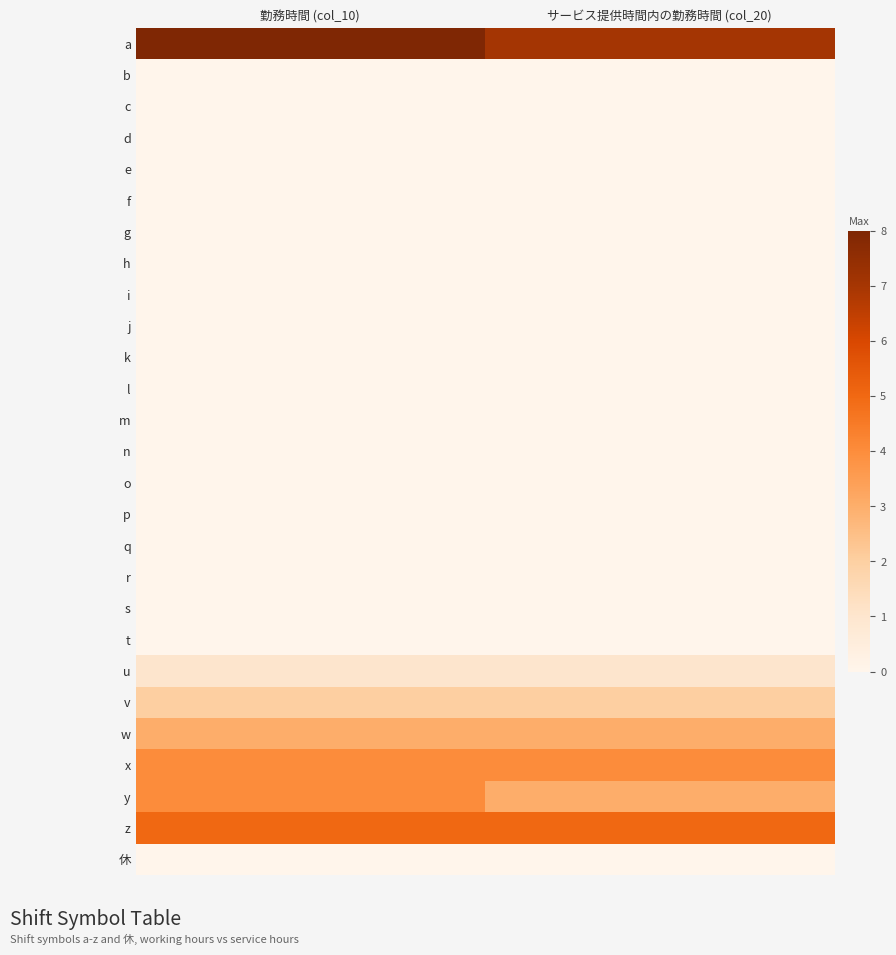

Reading right to left, transcribe all the data shown in this chart.

a: サービス提供時間内の勤務時間 (col_20)=7	勤務時間 (col_10)=8
b: サービス提供時間内の勤務時間 (col_20)=0	勤務時間 (col_10)=0
c: サービス提供時間内の勤務時間 (col_20)=0	勤務時間 (col_10)=0
d: サービス提供時間内の勤務時間 (col_20)=0	勤務時間 (col_10)=0
e: サービス提供時間内の勤務時間 (col_20)=0	勤務時間 (col_10)=0
f: サービス提供時間内の勤務時間 (col_20)=0	勤務時間 (col_10)=0
g: サービス提供時間内の勤務時間 (col_20)=0	勤務時間 (col_10)=0
h: サービス提供時間内の勤務時間 (col_20)=0	勤務時間 (col_10)=0
i: サービス提供時間内の勤務時間 (col_20)=0	勤務時間 (col_10)=0
j: サービス提供時間内の勤務時間 (col_20)=0	勤務時間 (col_10)=0
k: サービス提供時間内の勤務時間 (col_20)=0	勤務時間 (col_10)=0
l: サービス提供時間内の勤務時間 (col_20)=0	勤務時間 (col_10)=0
m: サービス提供時間内の勤務時間 (col_20)=0	勤務時間 (col_10)=0
n: サービス提供時間内の勤務時間 (col_20)=0	勤務時間 (col_10)=0
o: サービス提供時間内の勤務時間 (col_20)=0	勤務時間 (col_10)=0
p: サービス提供時間内の勤務時間 (col_20)=0	勤務時間 (col_10)=0
q: サービス提供時間内の勤務時間 (col_20)=0	勤務時間 (col_10)=0
r: サービス提供時間内の勤務時間 (col_20)=0	勤務時間 (col_10)=0
s: サービス提供時間内の勤務時間 (col_20)=0	勤務時間 (col_10)=0
t: サービス提供時間内の勤務時間 (col_20)=0	勤務時間 (col_10)=0
u: サービス提供時間内の勤務時間 (col_20)=1	勤務時間 (col_10)=1
v: サービス提供時間内の勤務時間 (col_20)=2	勤務時間 (col_10)=2
w: サービス提供時間内の勤務時間 (col_20)=3	勤務時間 (col_10)=3
x: サービス提供時間内の勤務時間 (col_20)=4	勤務時間 (col_10)=4
y: サービス提供時間内の勤務時間 (col_20)=3	勤務時間 (col_10)=4
z: サービス提供時間内の勤務時間 (col_20)=5	勤務時間 (col_10)=5
休: サービス提供時間内の勤務時間 (col_20)=0	勤務時間 (col_10)=0